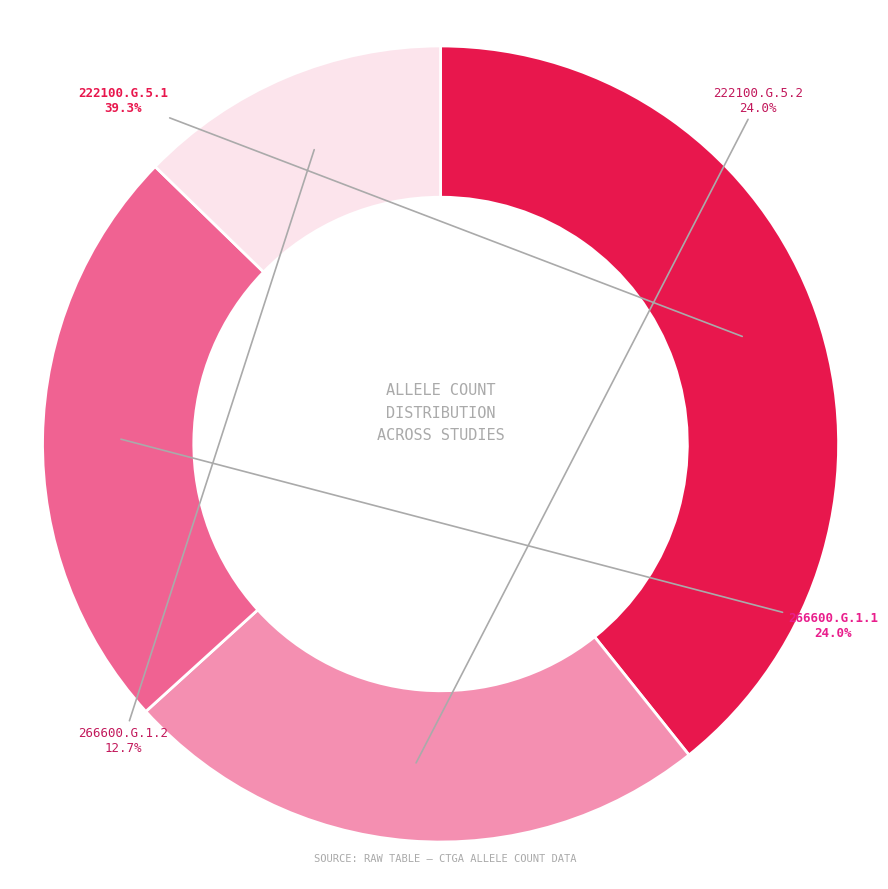

Is there any slice that represents more than half of the pie?

No